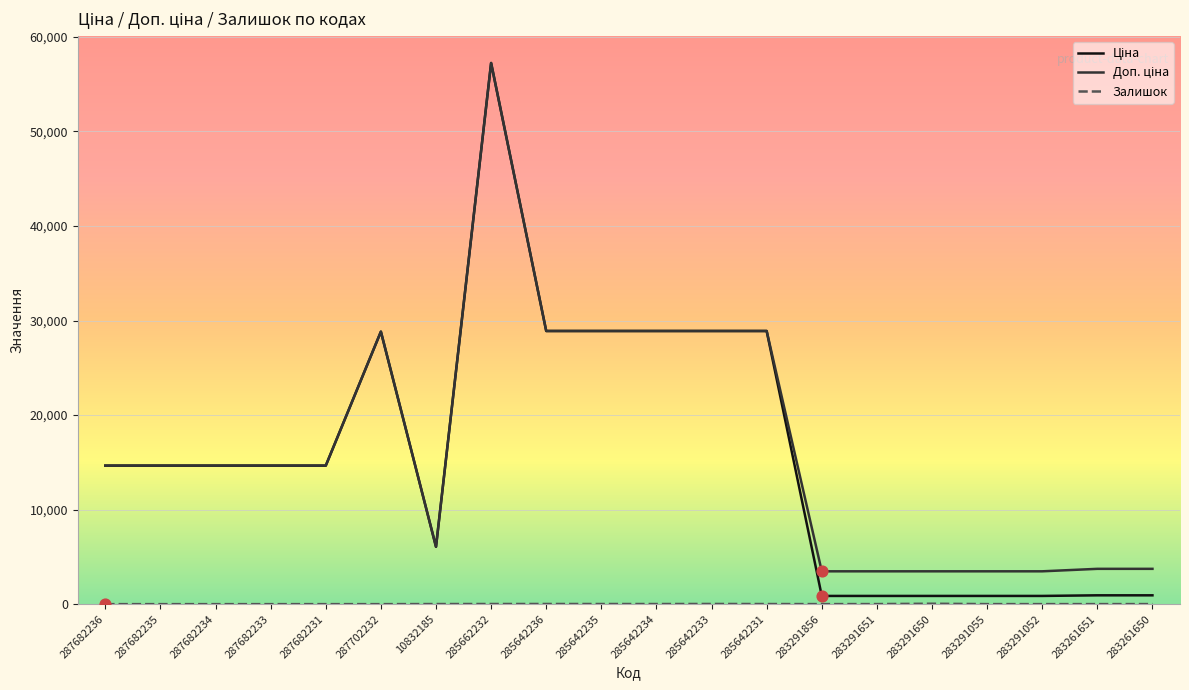

At how many categories does at least one series exceed 56828?

1